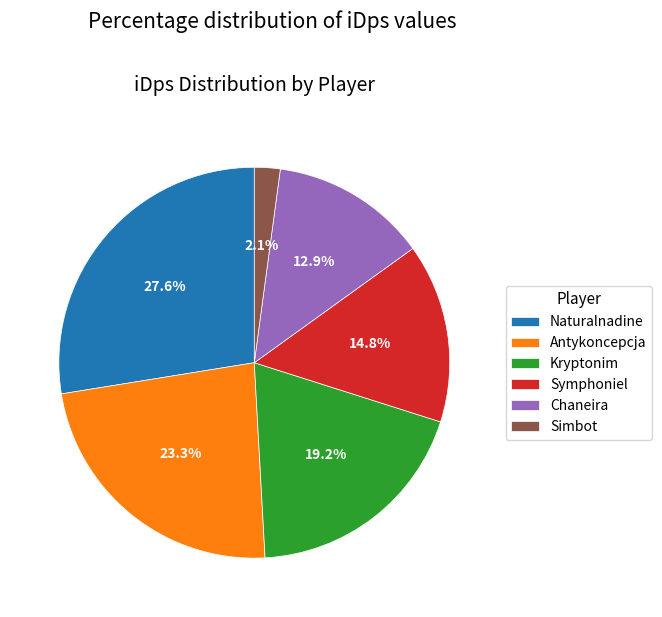

Does Chaneira represent more than half of the total?

No